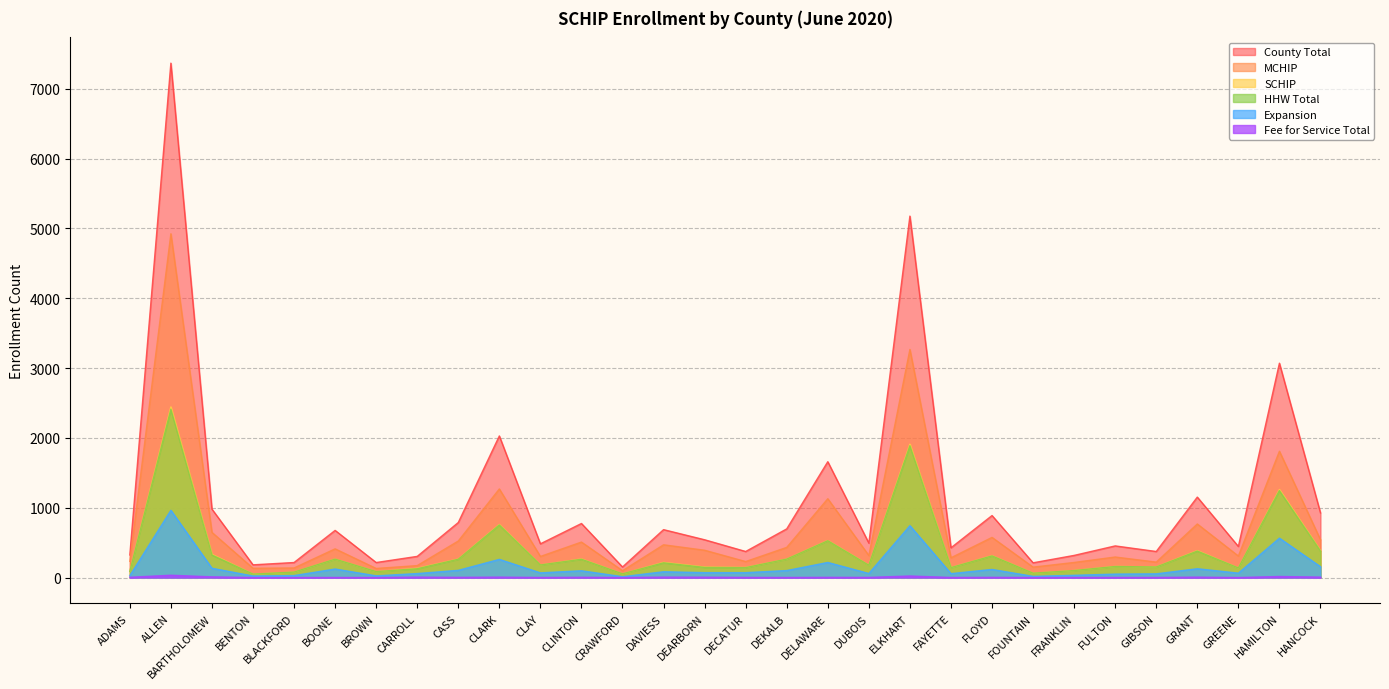

Which series has the widest spread of values?

County Total